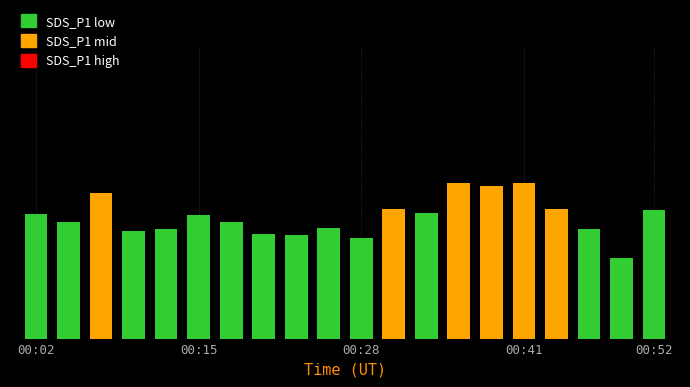

Is it true that SDS_P1 equals 3.1 at 00:28?

True